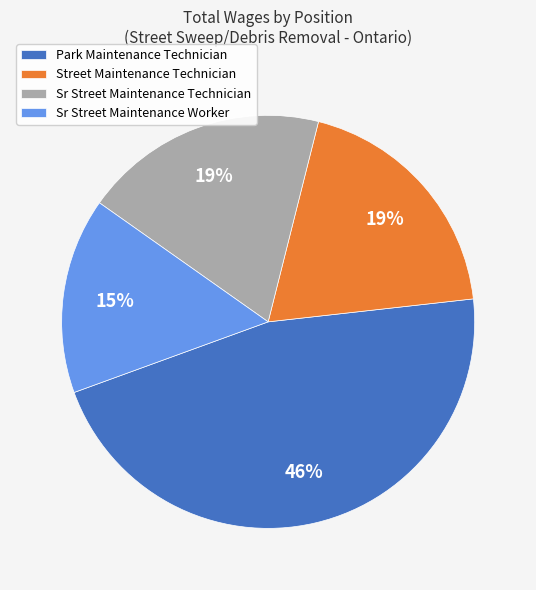

Which slice is the smallest?

Sr Street Maintenance Worker